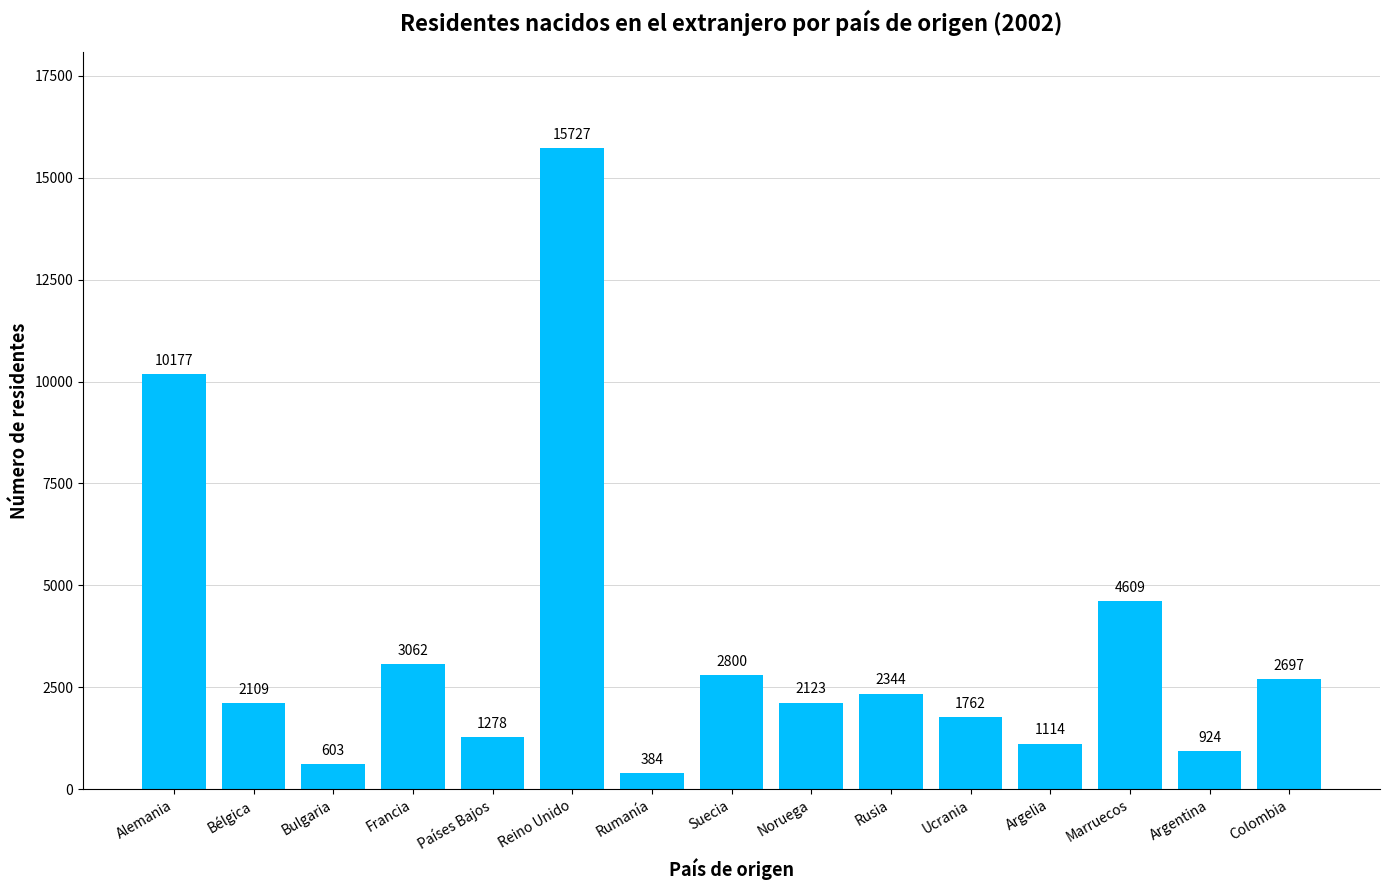

Approximately how many times larger is the value at Argentina compared to Países Bajos?

0.7